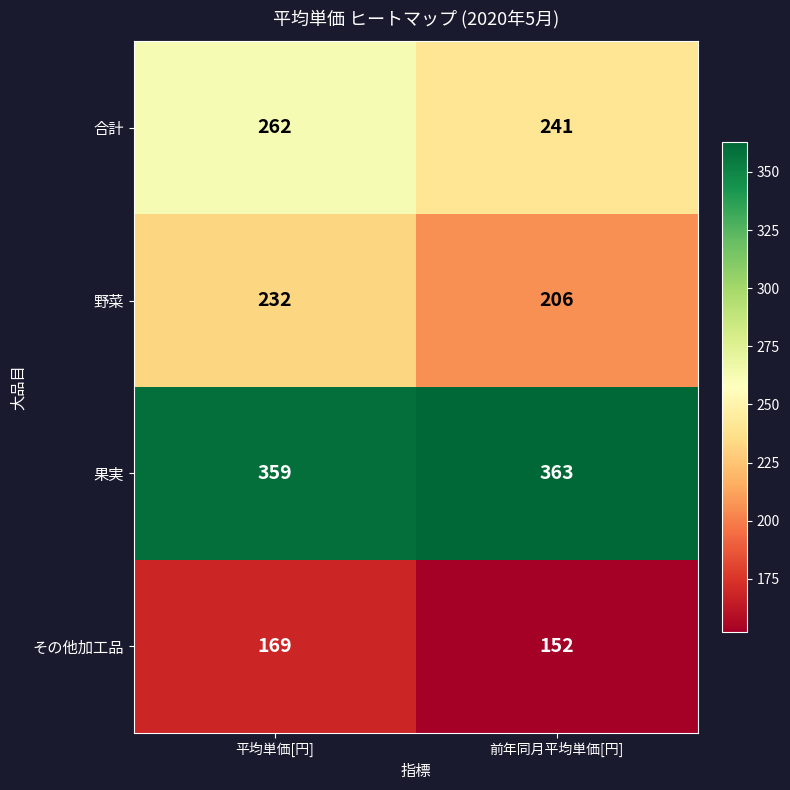

At which category is the sum across all series the highest?

平均単価[円]